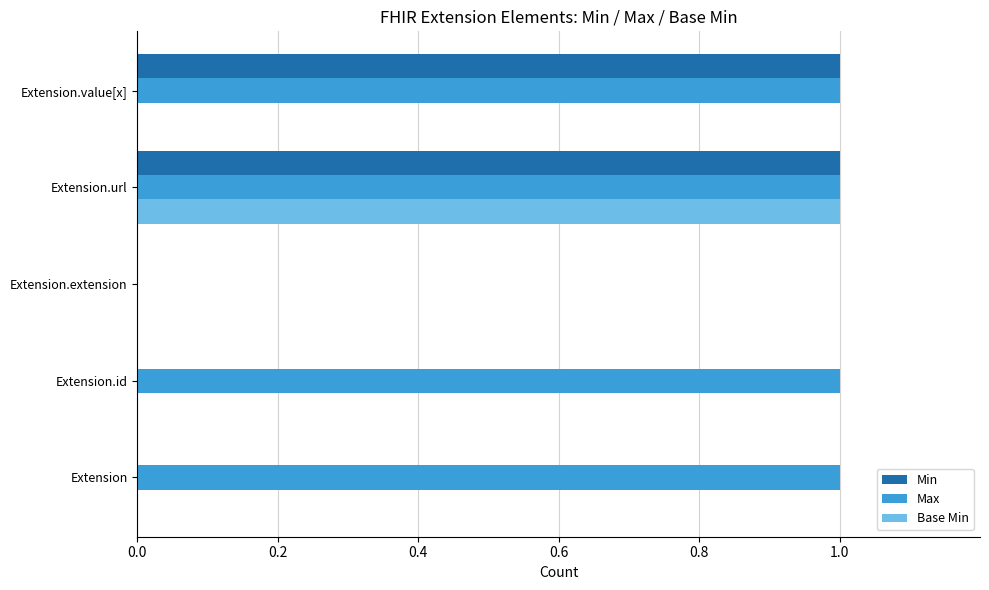

What are all the series names shown in the legend?

Min, Max, Base Min